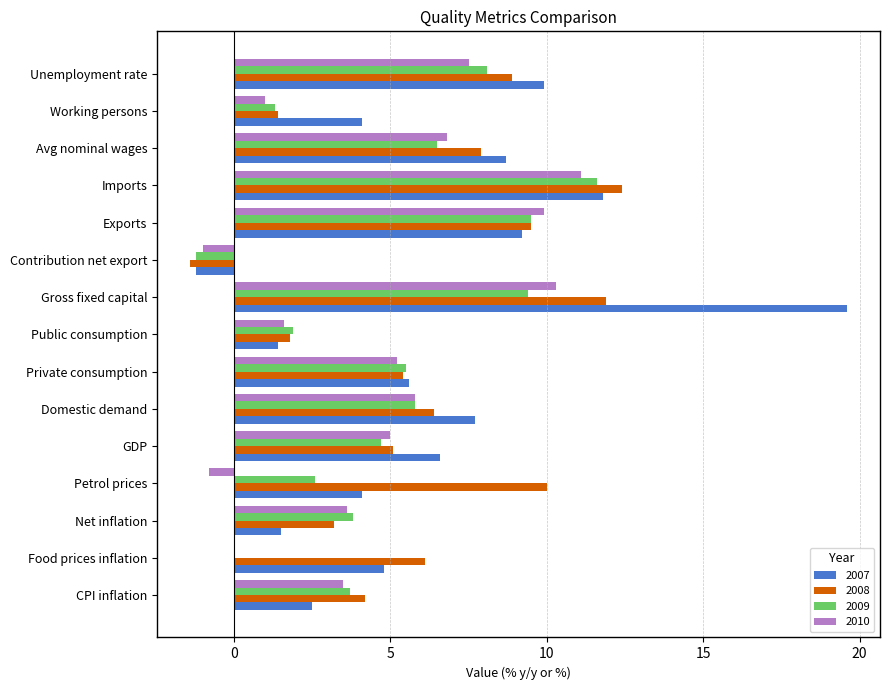

At which category is the sum across all series the highest?

Gross fixed capital